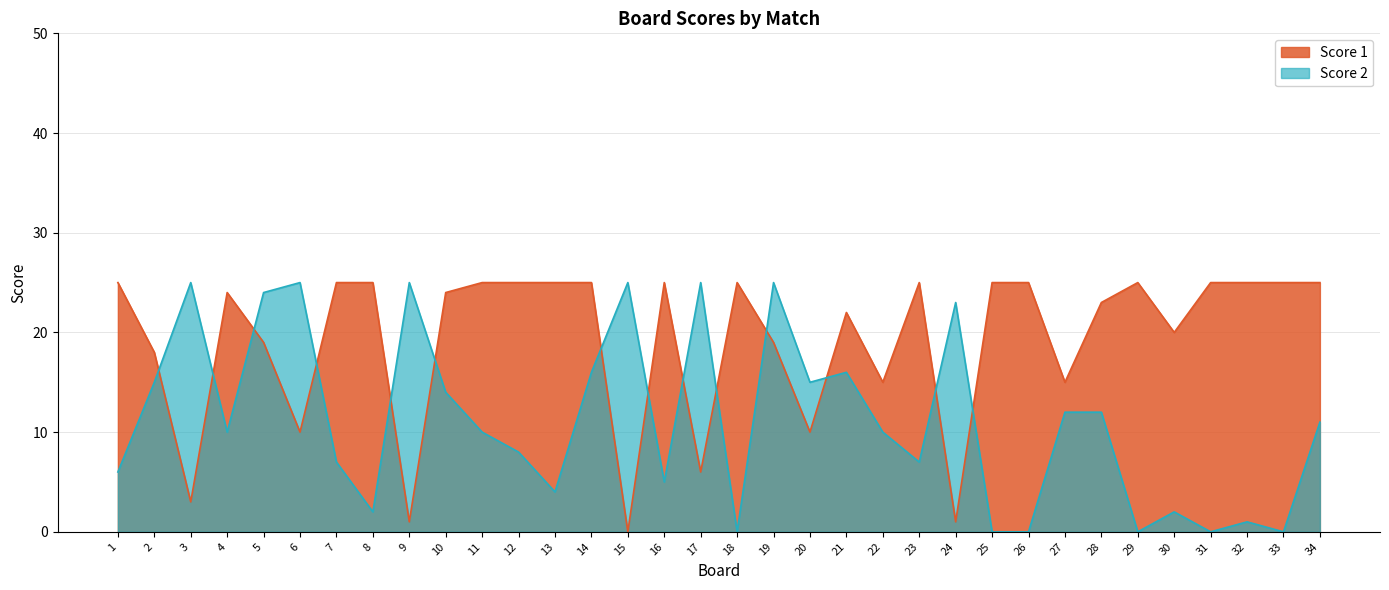

How many times do Score 1 and Score 2 cross each other?

14